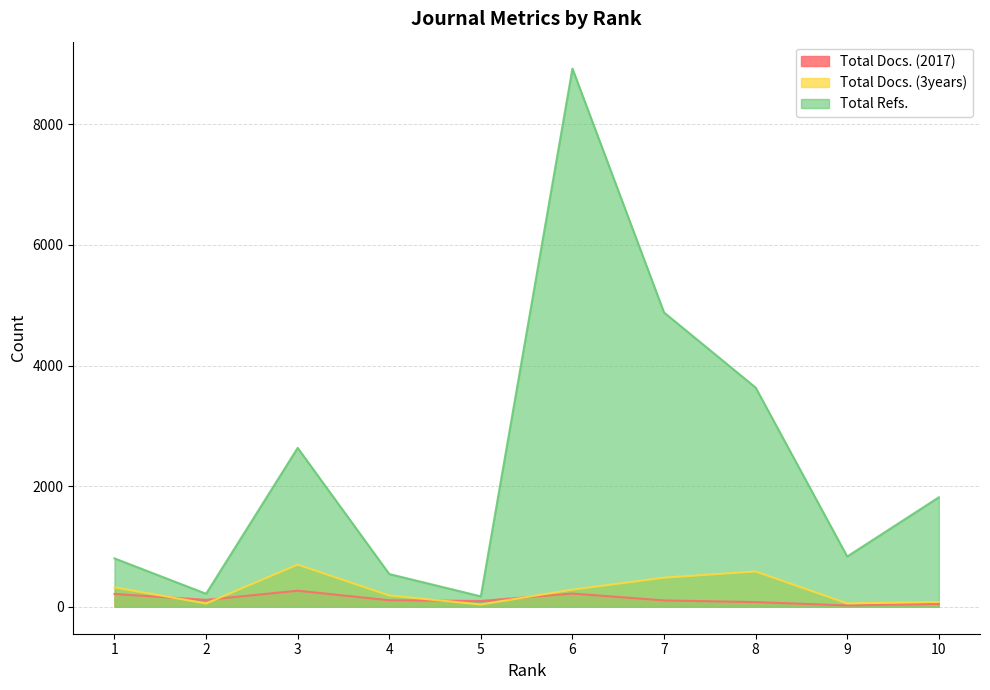

Rank the series by their maximum value, from highest to lowest.

Total Refs., Total Docs. (3years), Total Docs. (2017)